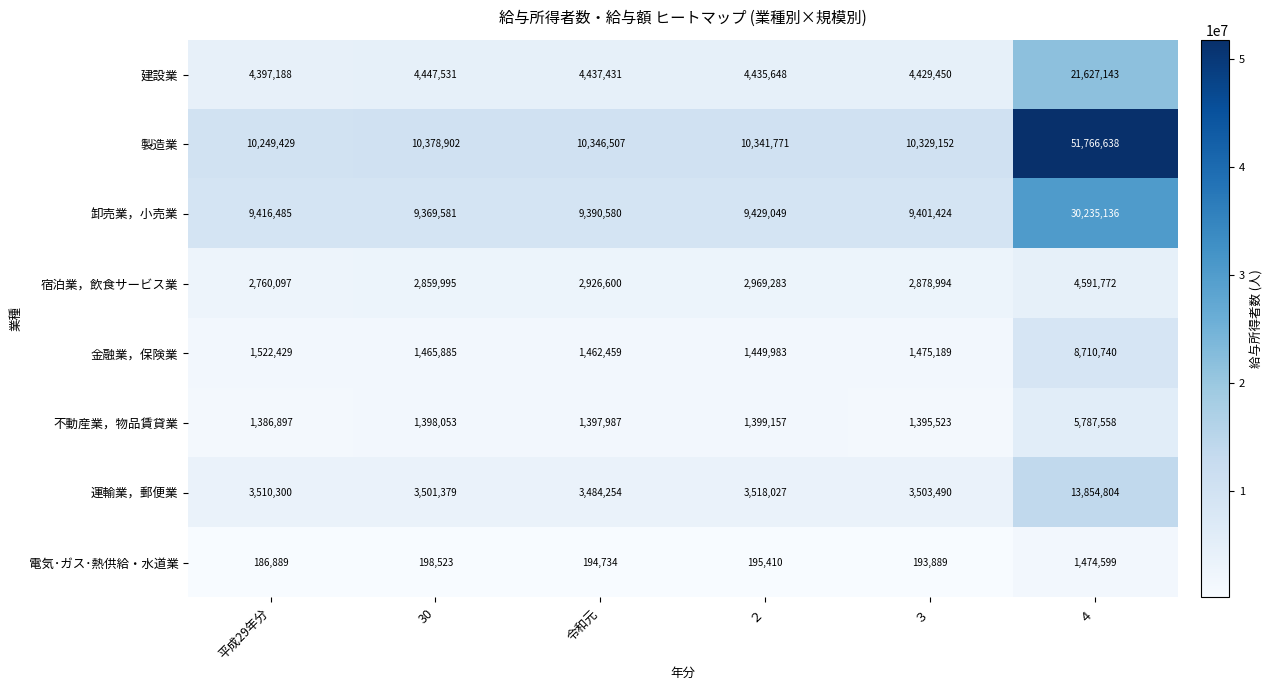

What is the total value across all series at ２?

33738328